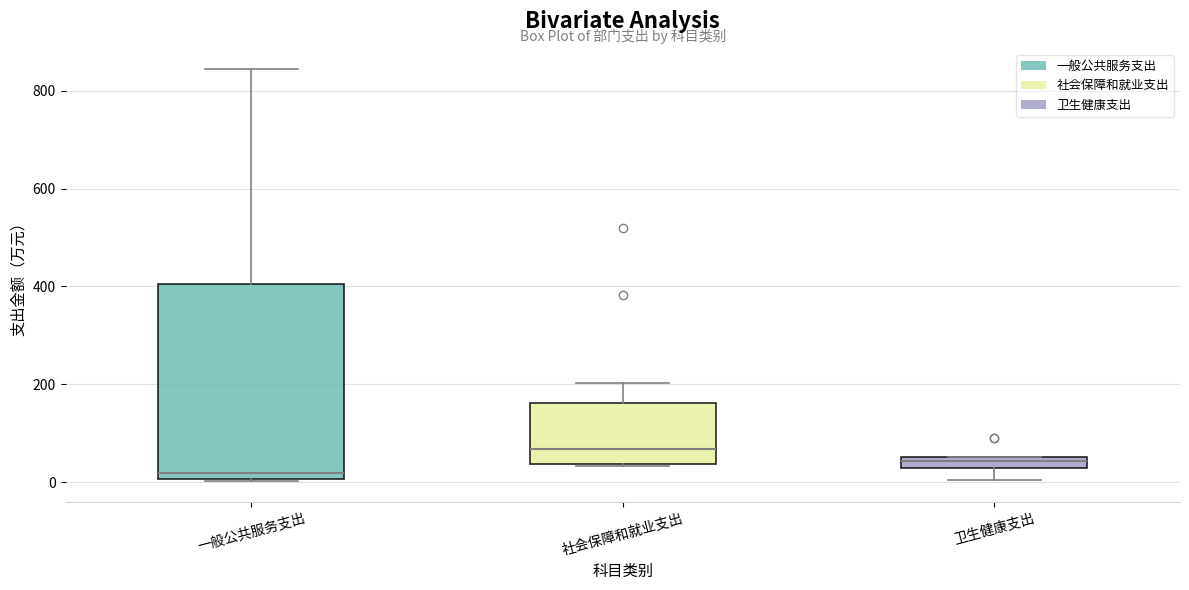

Which box has the lowest median line?

一般公共服务支出